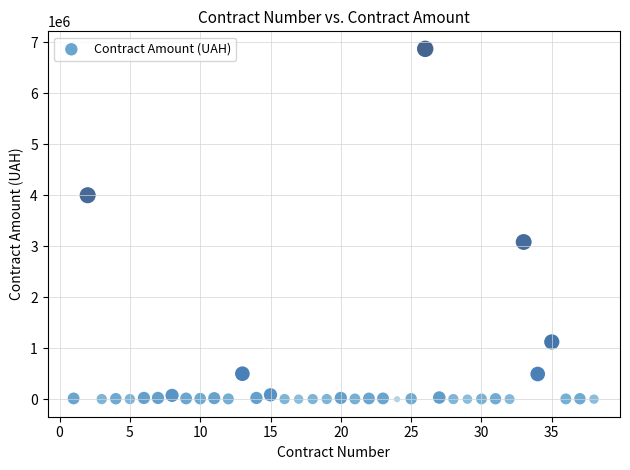

What Y value in the scatter plot is closest to 3435384?

3082952.6